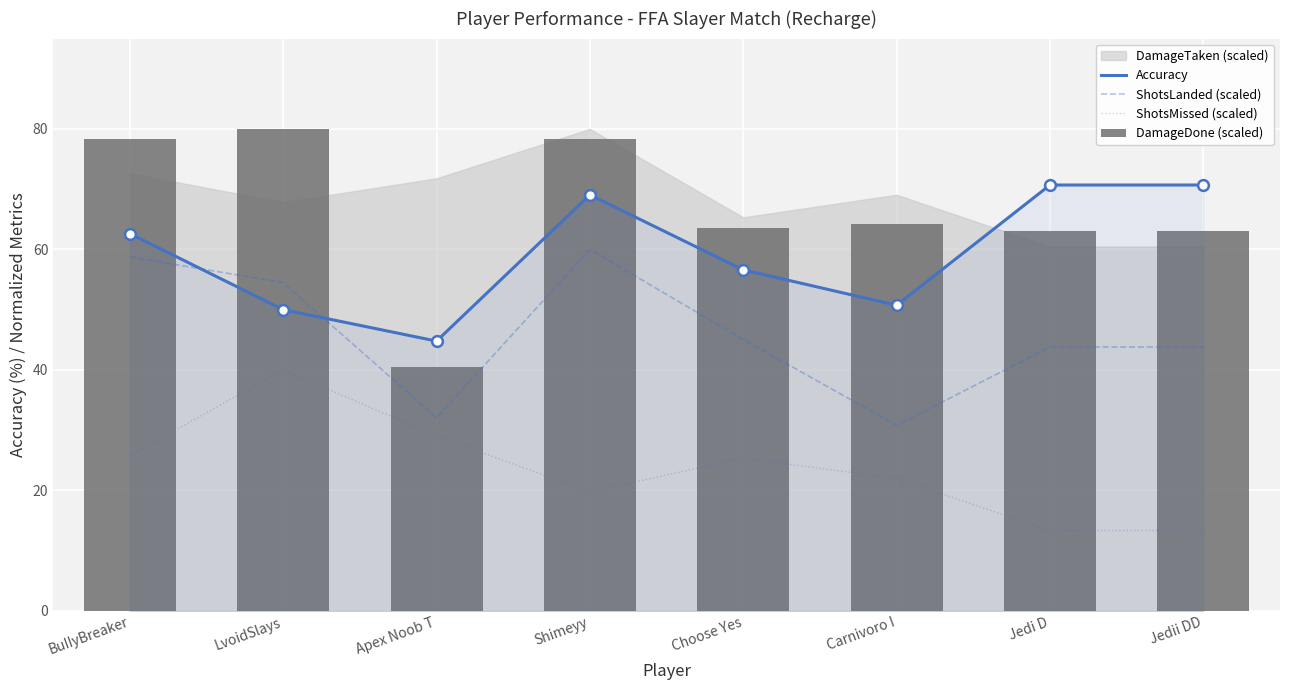

Which series reaches the maximum Y coordinate?

DamageDone (scaled)